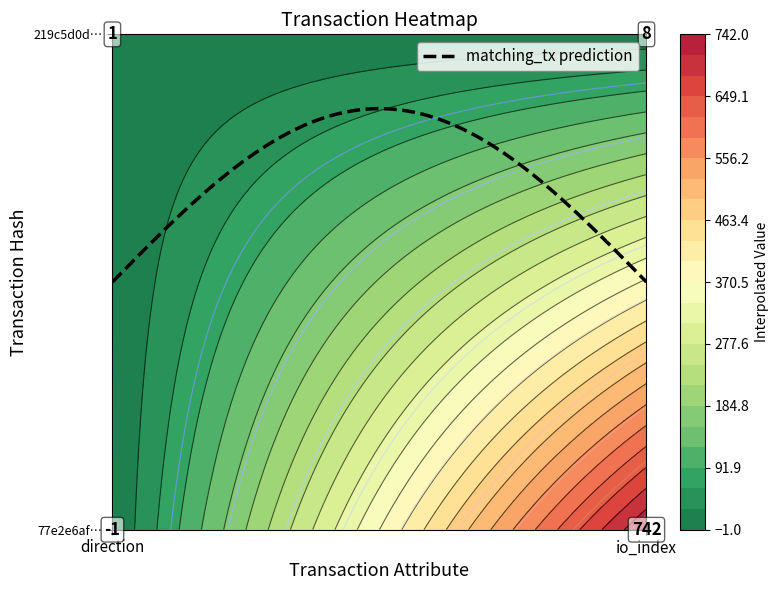

Reading right to left, list all the values displayed in this chart.

77e2e6af9d4739fd3e9db9f6a68bdd843d255fd: io_index=742	direction=-1
219c5d0d64bb7fa37c8334a089cdf4e94ed34e2: io_index=8	direction=1